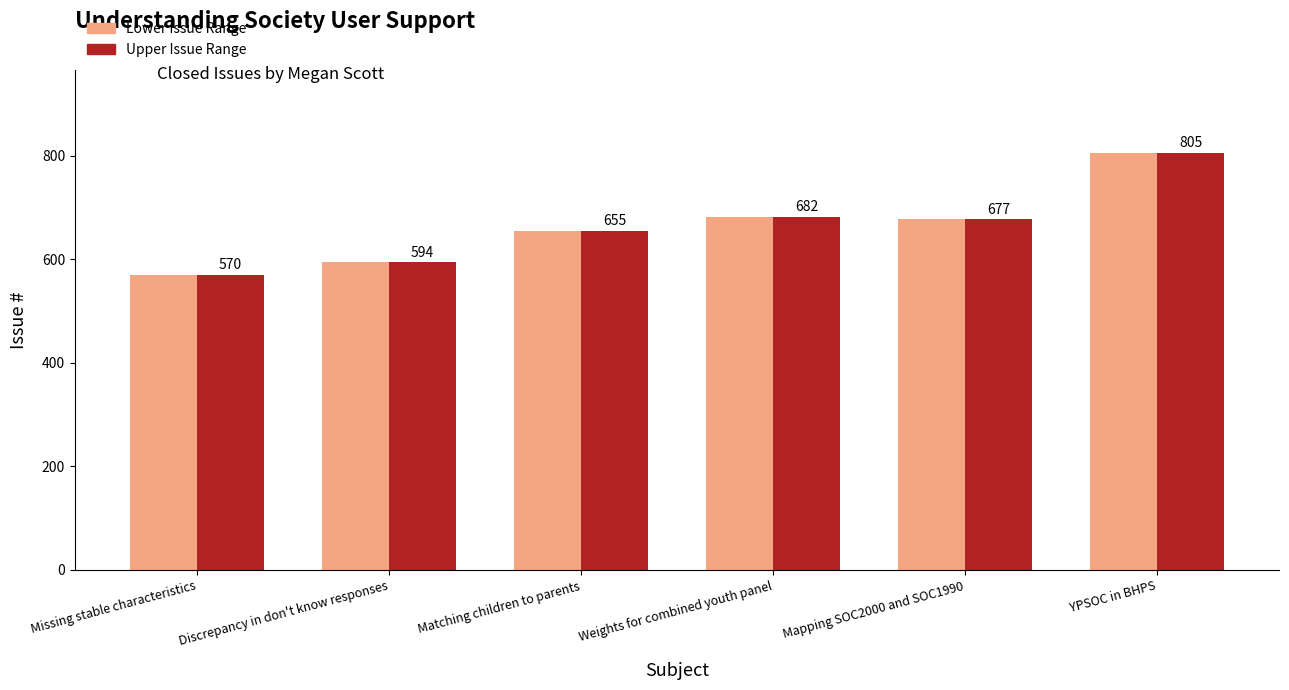

At which category is the sum across all series the highest?

YPSOC in BHPS